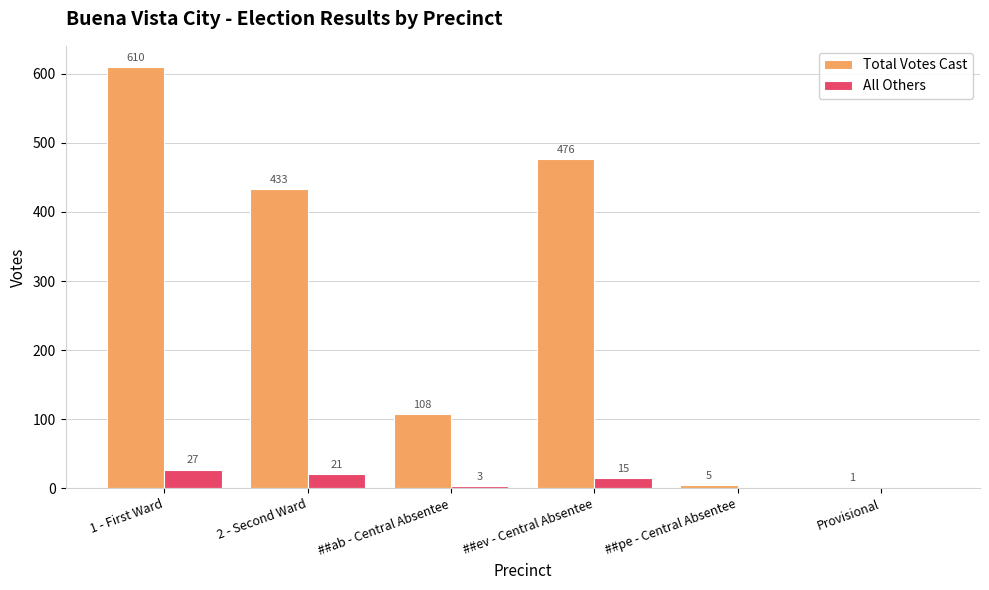

Which category has the highest value in the Total Votes Cast series?

1 - First Ward